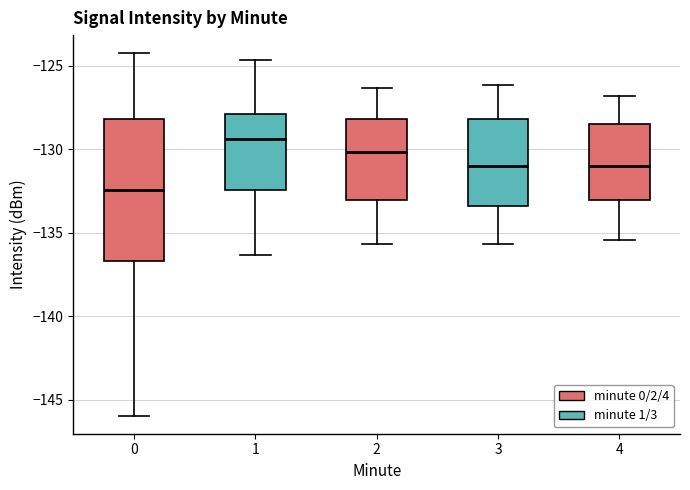

Comparing the boxes themselves (not the whiskers), which one is the tallest?

0